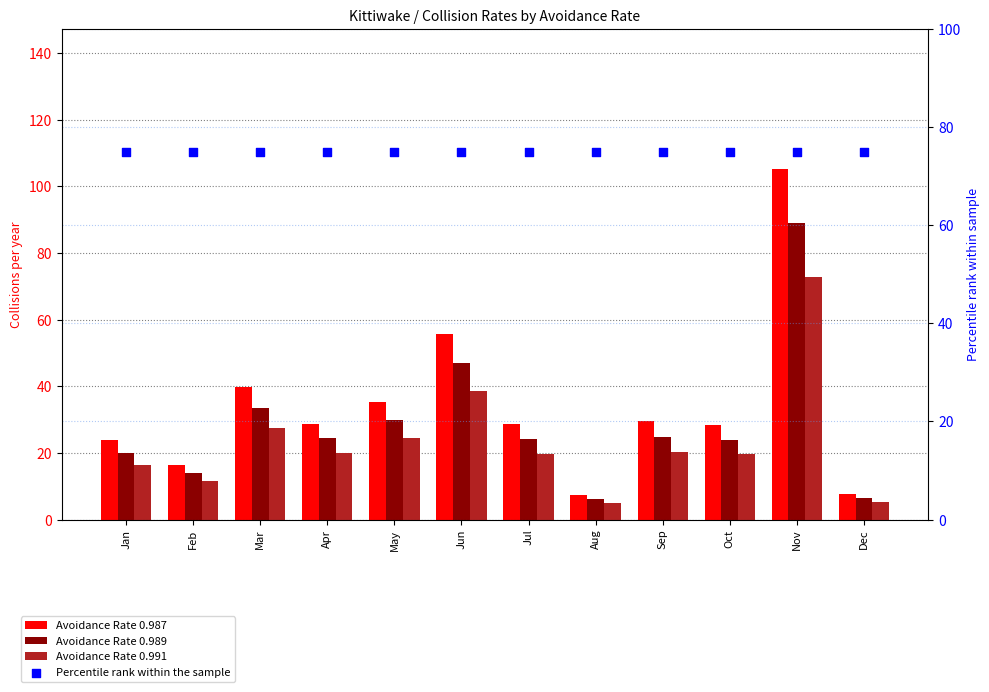

Which series has the largest total across all categories?

Percentile rank within the sample